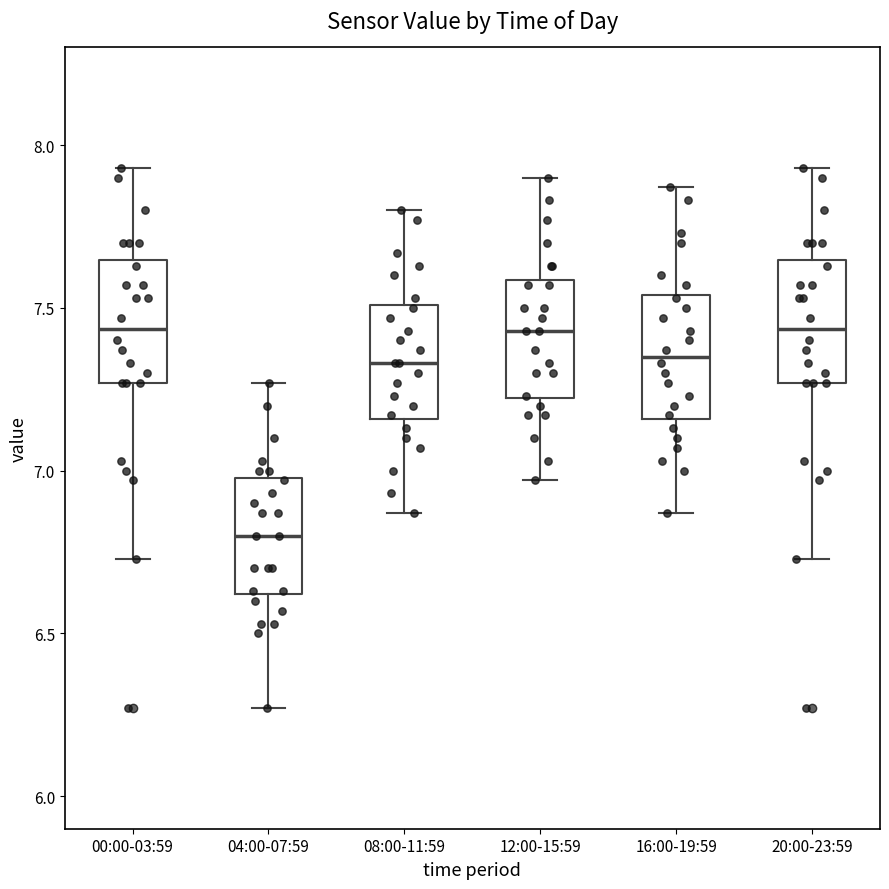

Where does the median line of the box for 16:00-19:59 sit on the y-axis? The values are not printed on the chart, so give them approximately, as read against the axis.

7.35